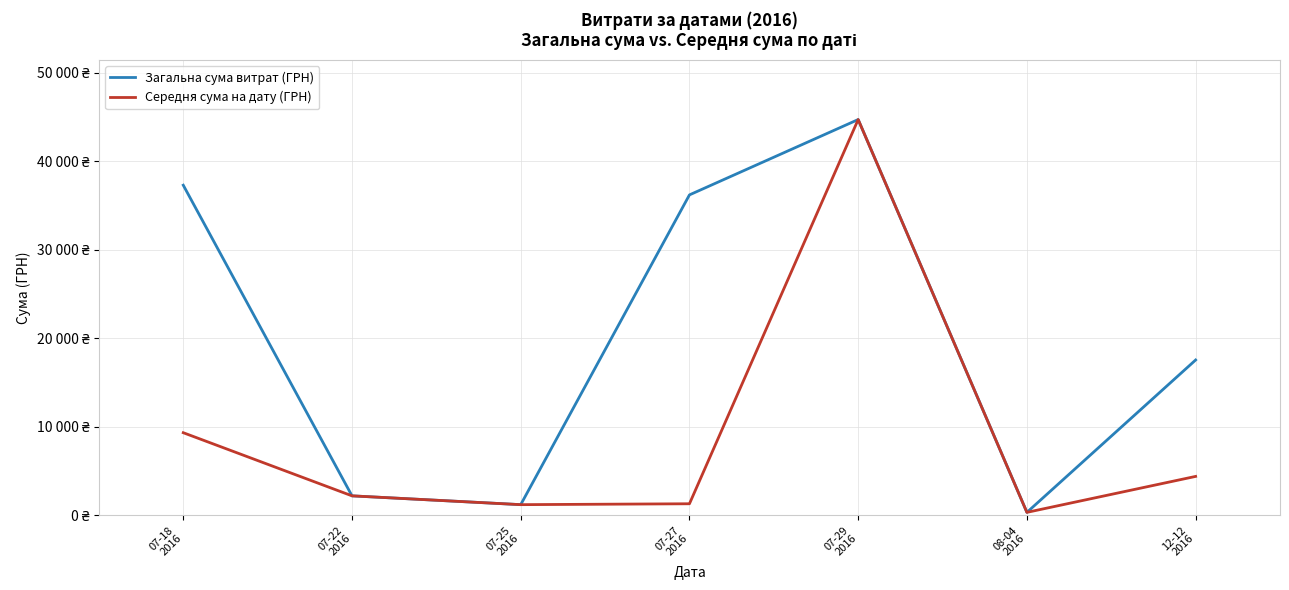

What are all the series names shown in the legend?

Загальна сума витрат (ГРН), Середня сума на дату (ГРН)